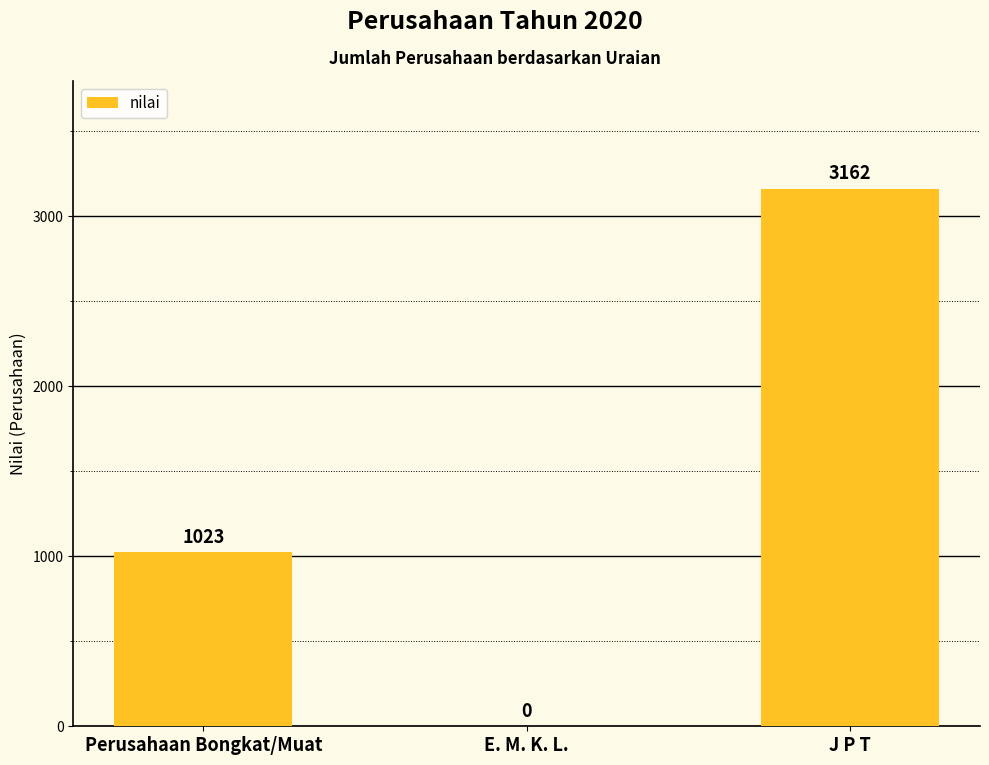

What is the maximum value shown in the chart?

3162